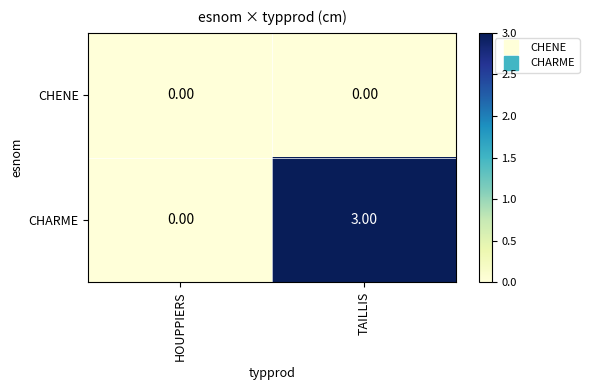

List the series in order of their peak value, lowest first.

CHENE, CHARME